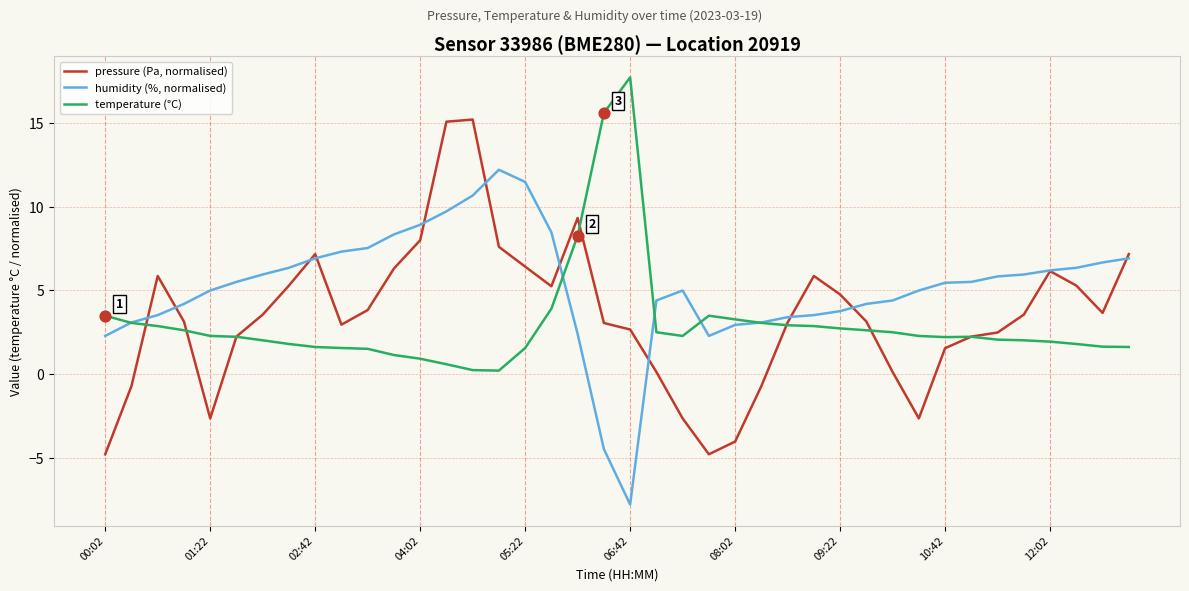

What are all the series names shown in the legend?

pressure (Pa, normalised), humidity (%, normalised), temperature (°C)